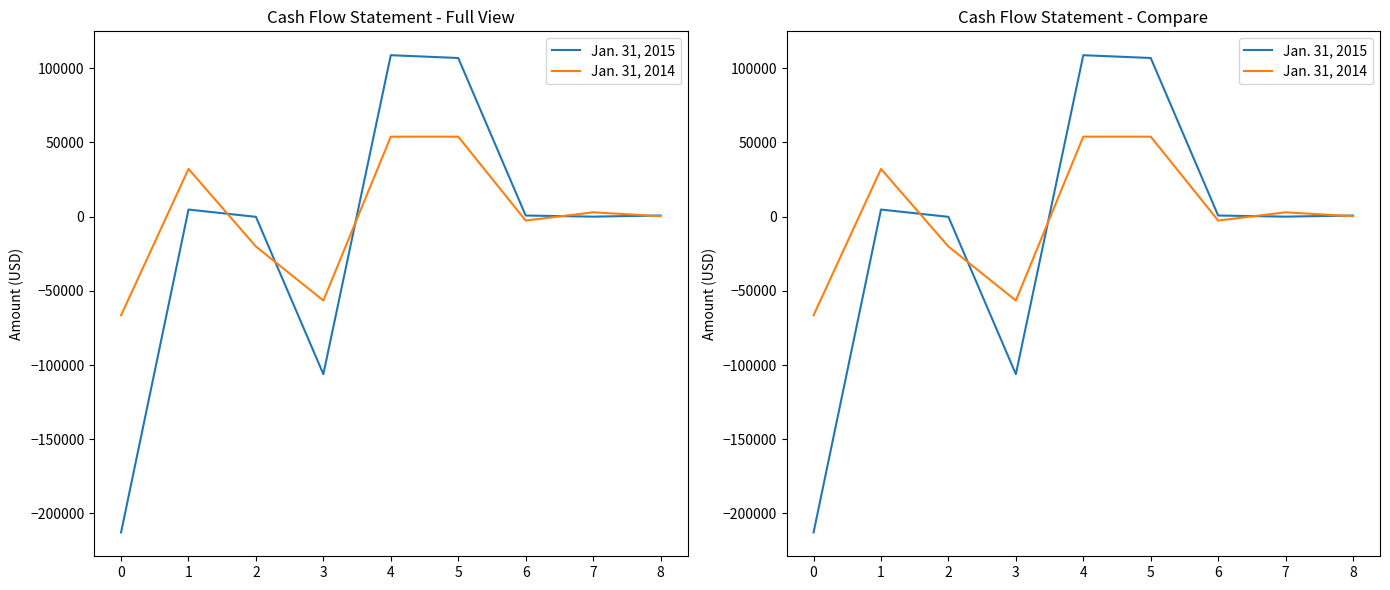

What is the value of the Jan. 31, 2014 point at the 1st from the left?

-66495